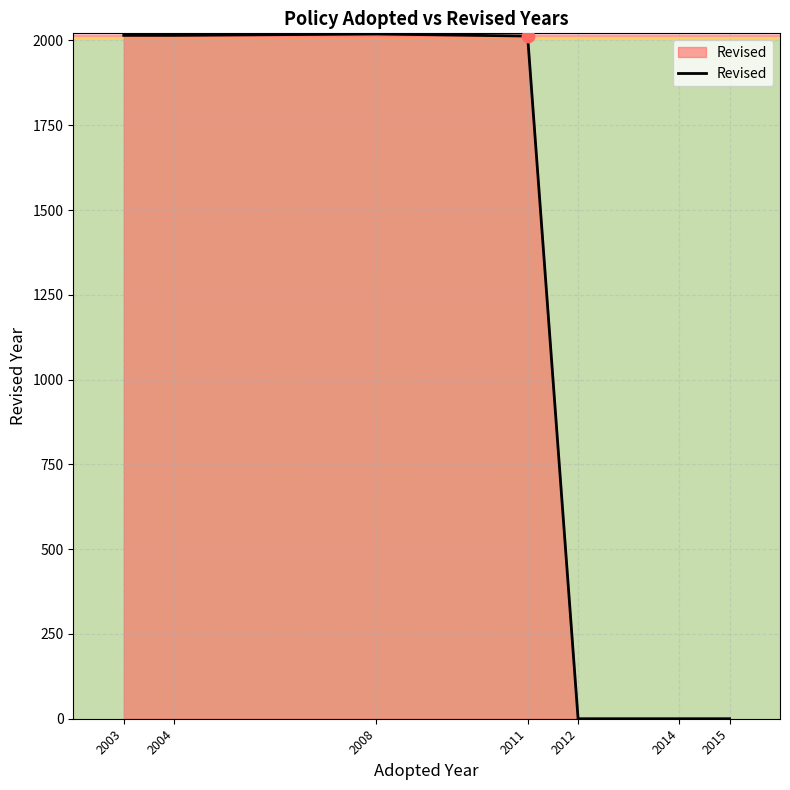

Which has a higher value, 2011 or 2014?

2011